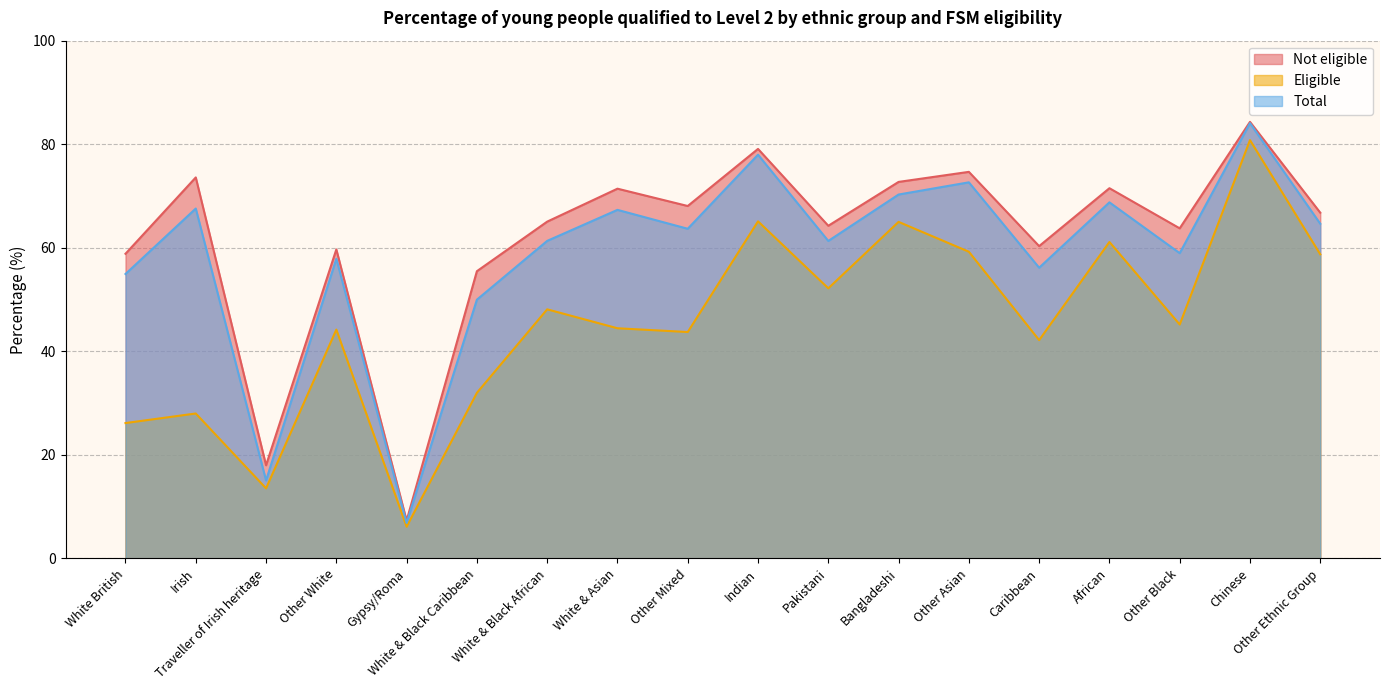

What is the sum of the Not eligible values at Other Black and Traveller of Irish heritage?

81.8